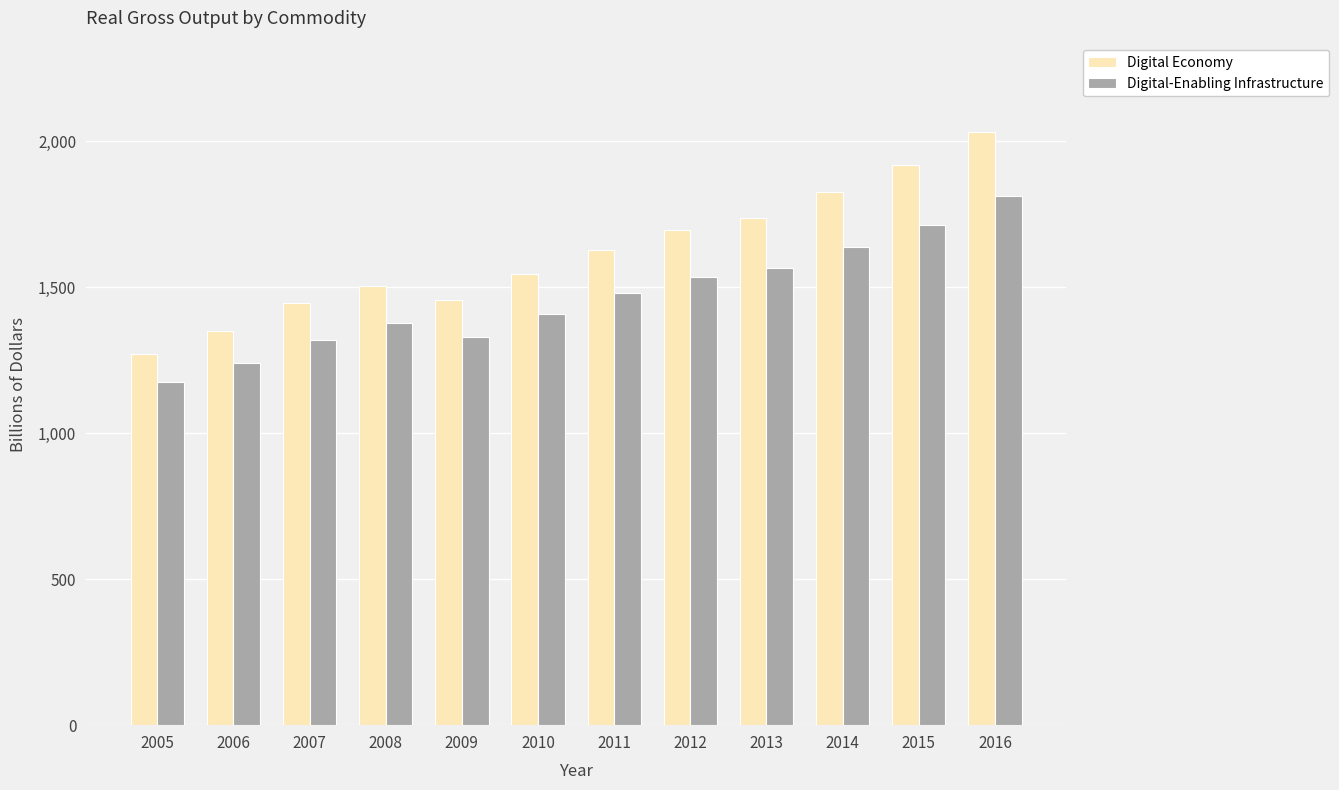

What is the difference between the highest and lowest values at 2013?

173.0